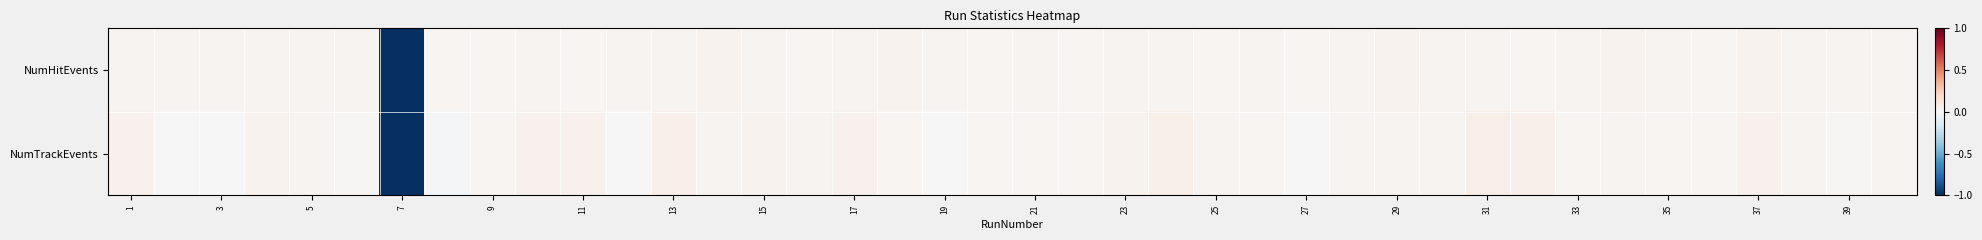

At how many categories does at least one series exceed 0?

39